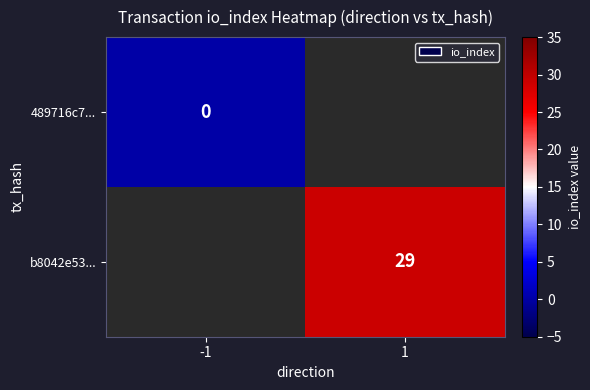

The b8042e53... series shows 29 at 1. True or false?

True